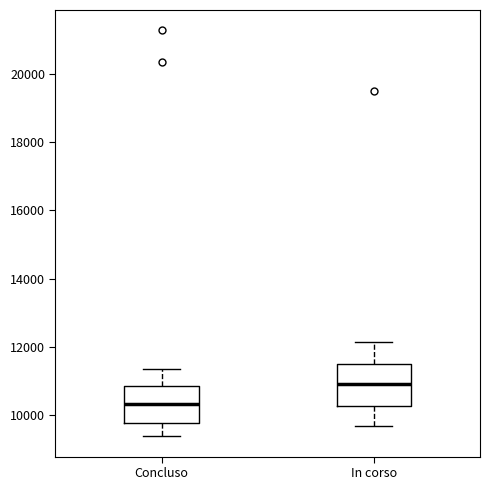

Which box has the highest median line?

In corso